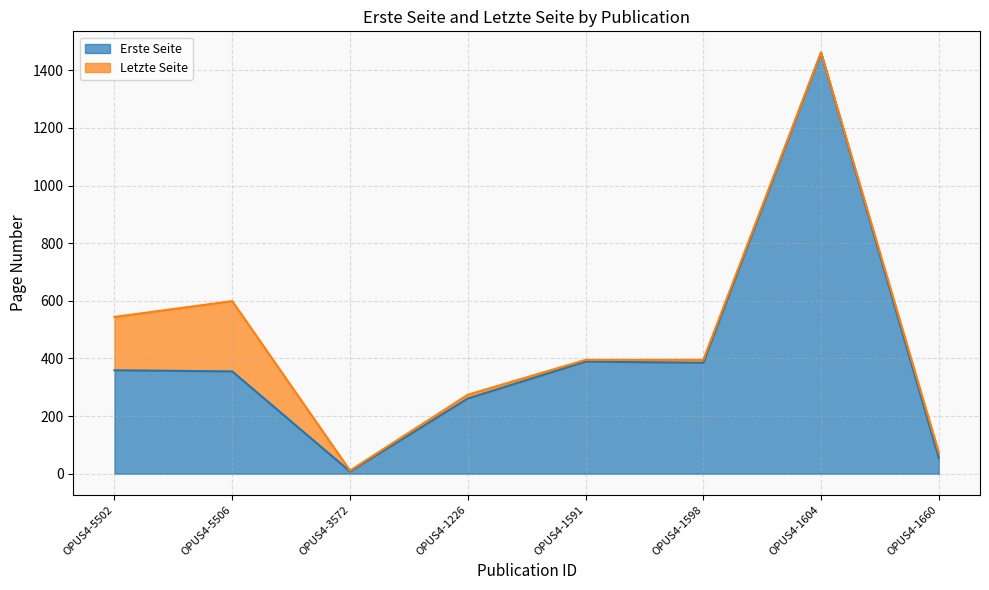

The Letzte Seite series shows 535 at OPUS4-1591. True or false?

False